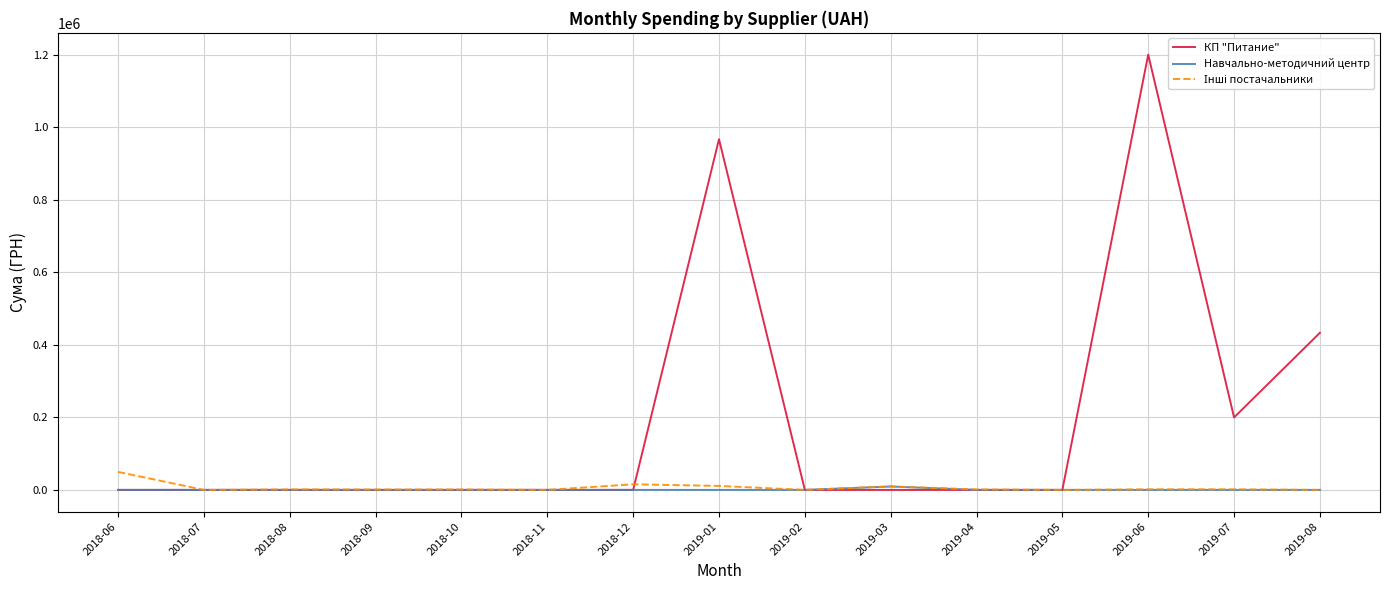

At which category is the sum across all series the highest?

2019-06